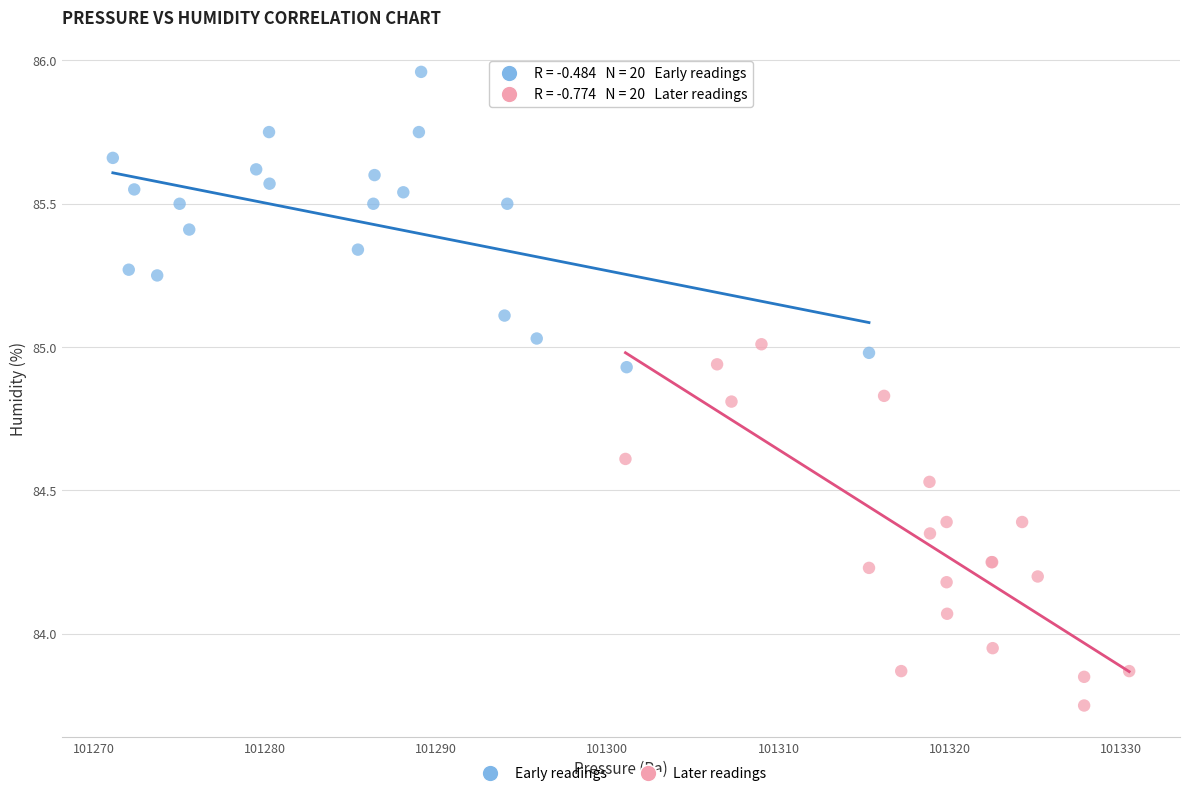

Which series contains the highest Y value?

Early readings